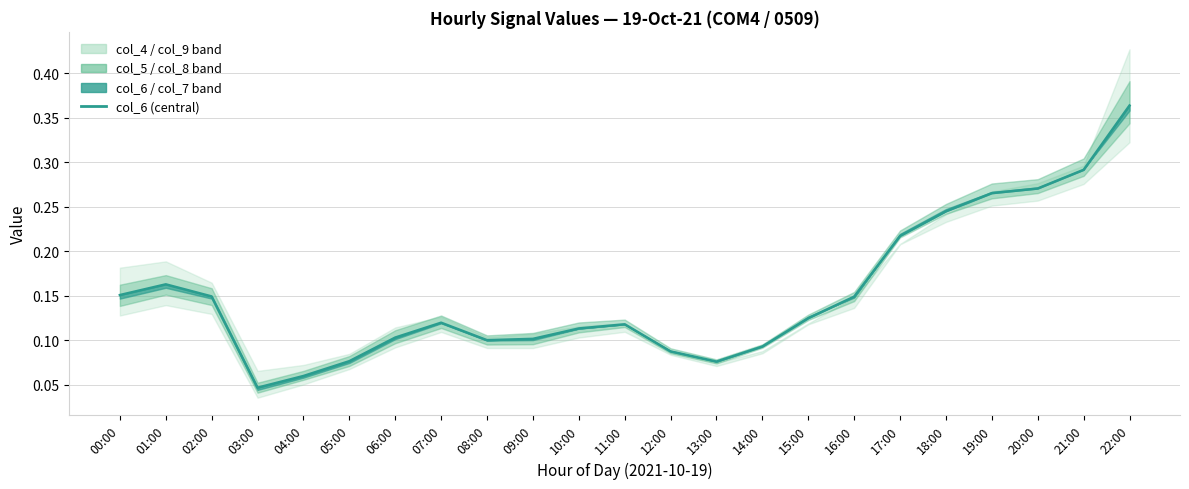

Where is the first local maximum?

01:00